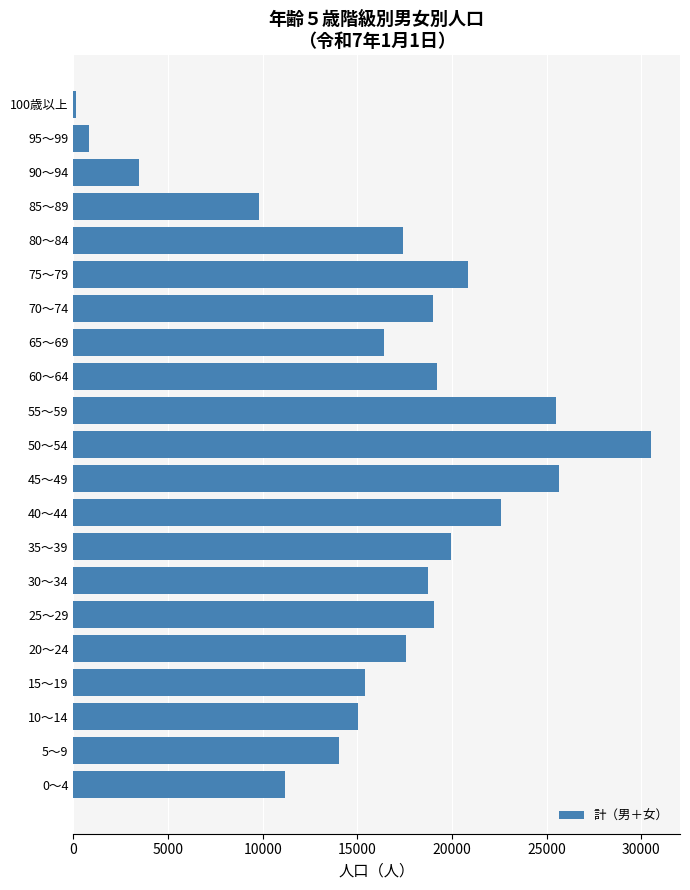

What is the change in value from 5～9 to 20～24?

+3518